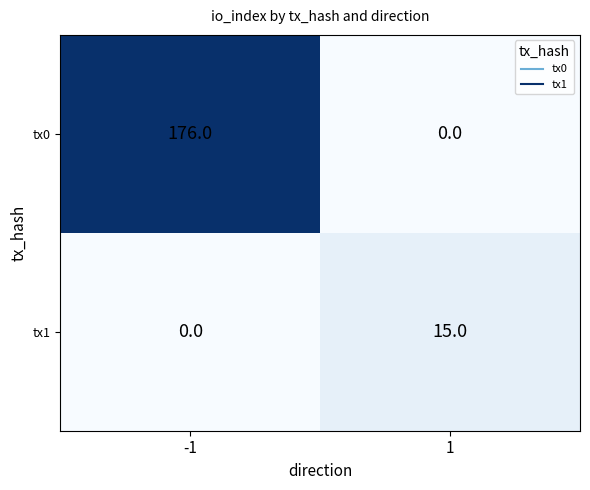

Which series has the largest total across all categories?

tx0